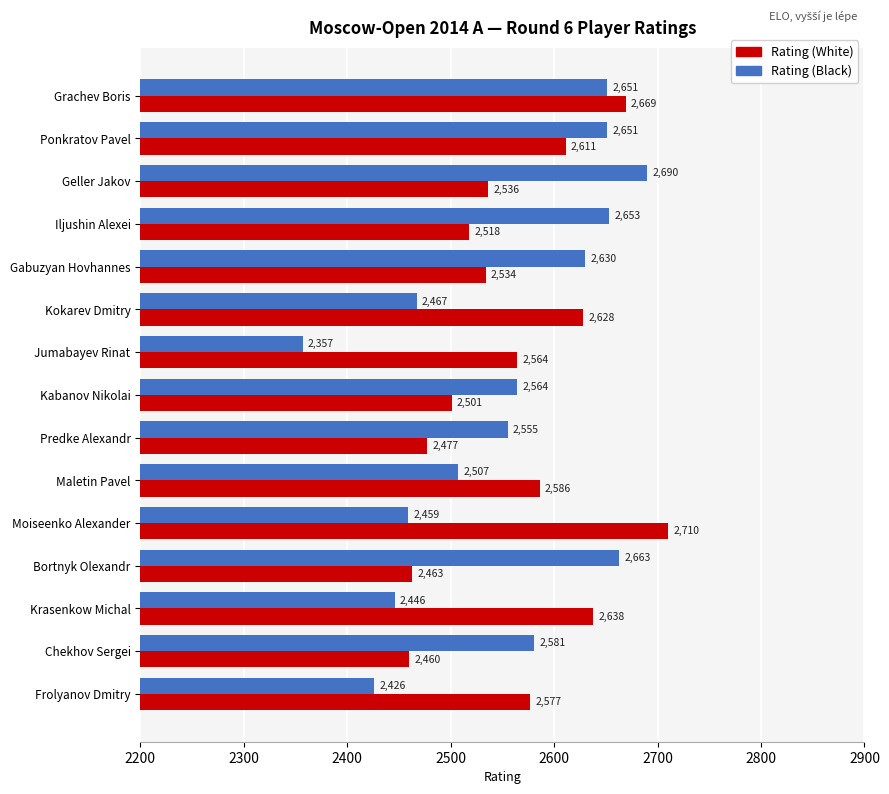

Which category has the lowest value in the Rating (White) series?

Chekhov Sergei